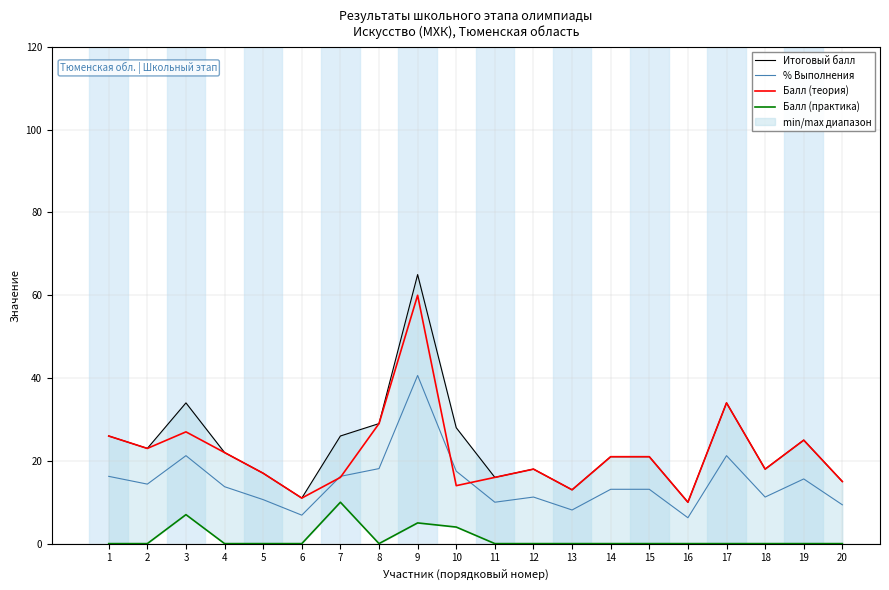

How many interior local peaks does the Балл (теория) series have?

5